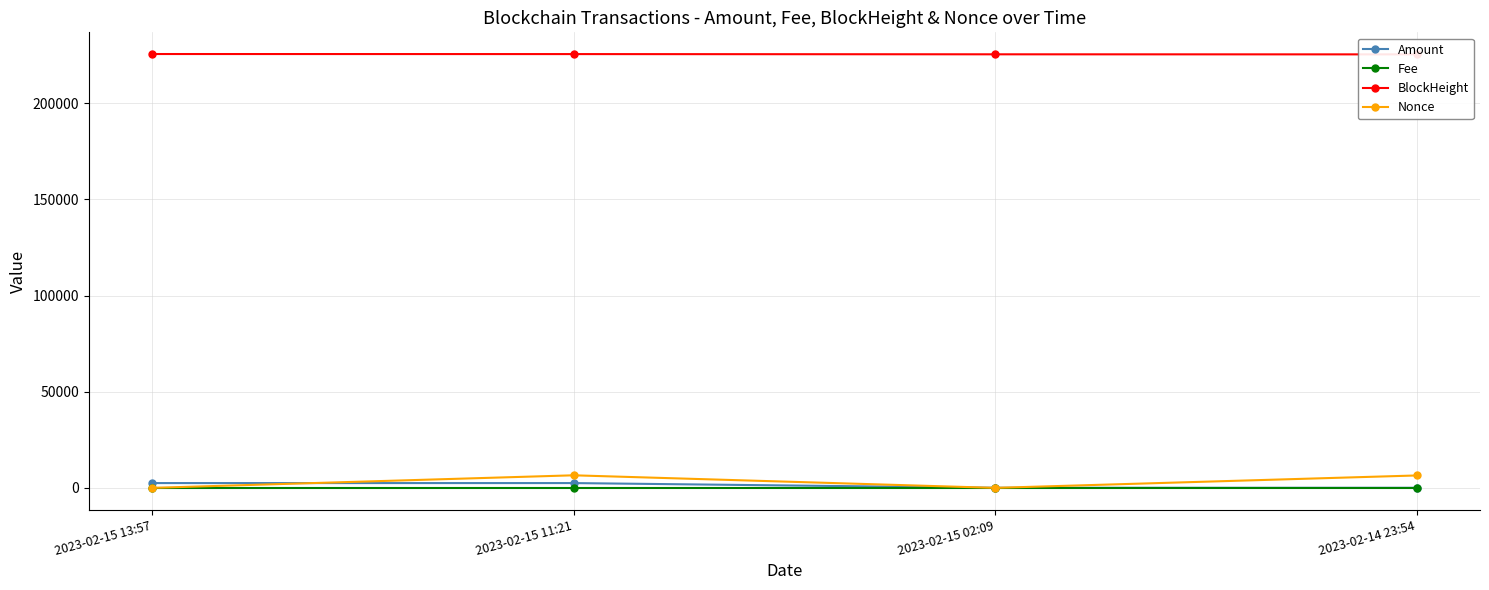

What is the label of the 2nd point from the right?

2023-02-15 02:09